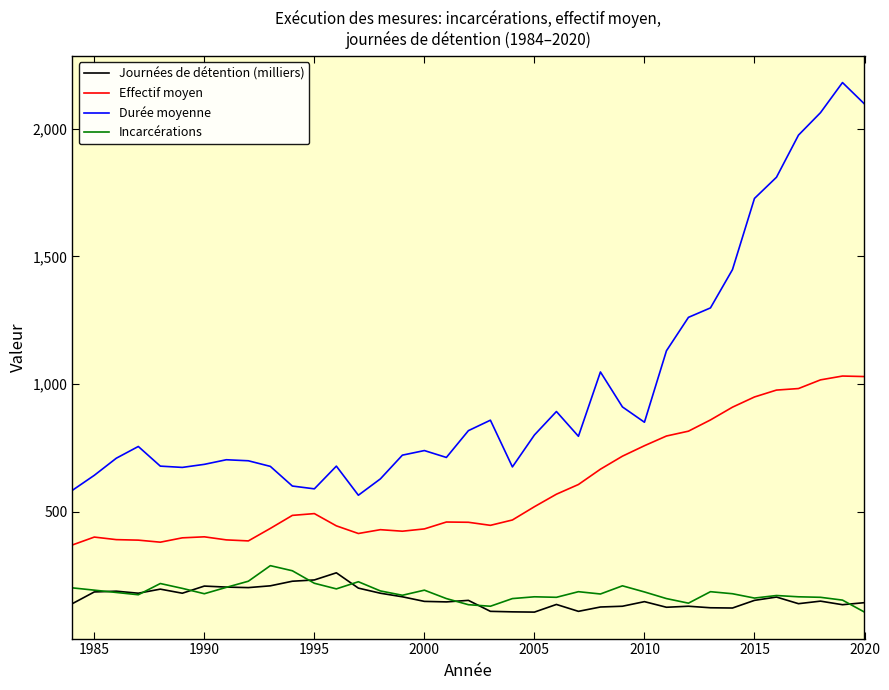

True or false: Incarcérations has a value of 178 at 1990.

True